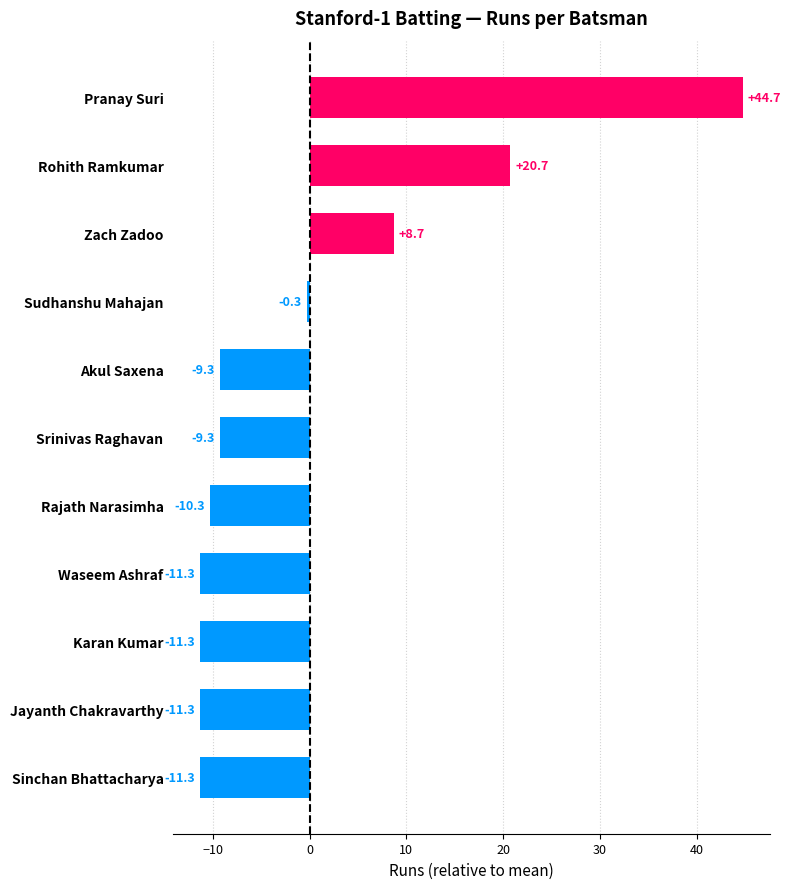

What is the difference between the maximum and minimum values?

56.0